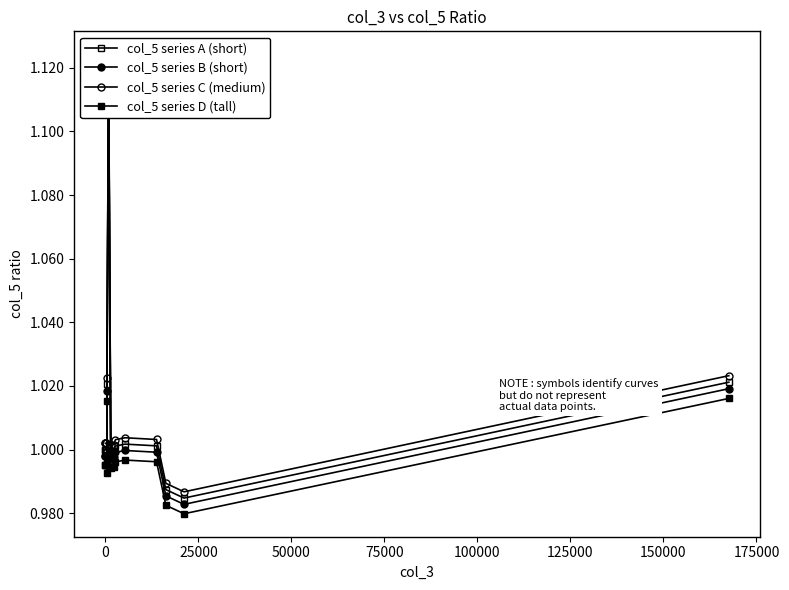

Rank the series by their average value, from highest to lowest.

col_5 series C (medium), col_5 series A (short), col_5 series B (short), col_5 series D (tall)